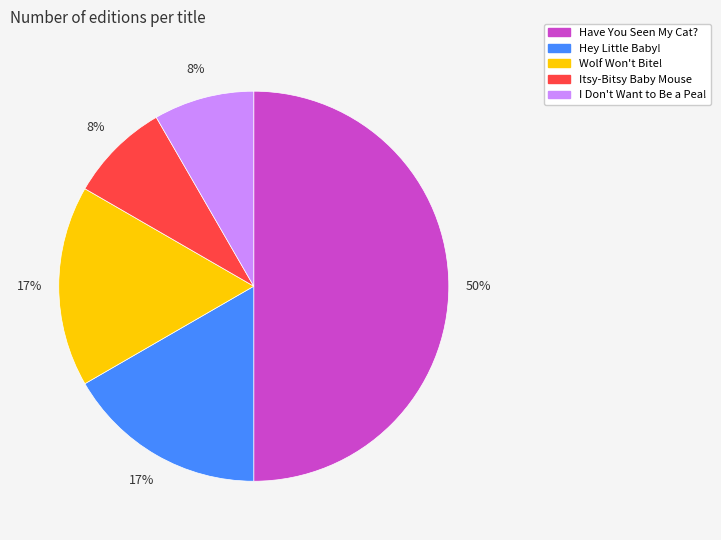

Approximately how many times larger is the value at Hey Little Baby! compared to Have You Seen My Cat??

0.3